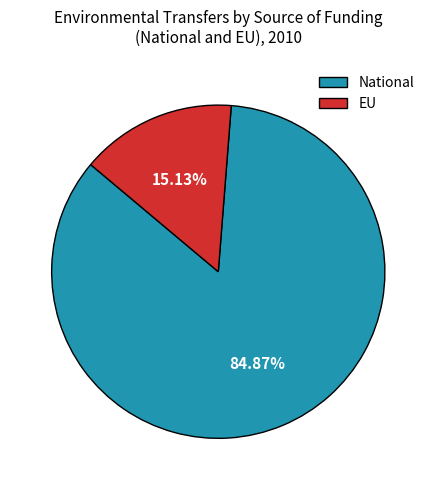

Approximately how many times larger is the value at National compared to EU?

5.6